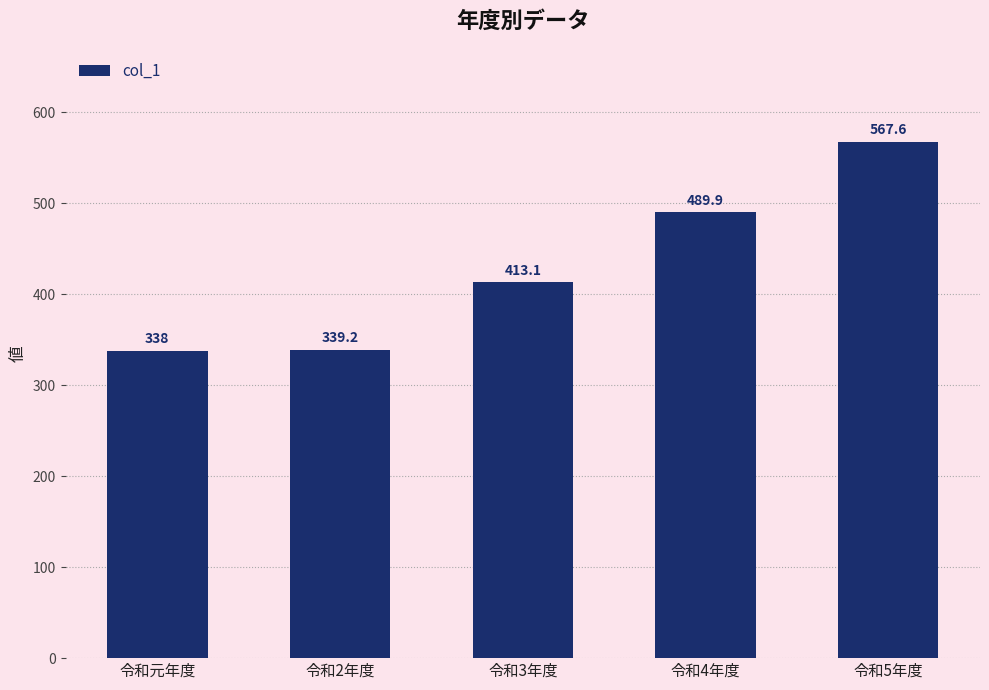

Reading right to left, transcribe all the data shown in this chart.

令和5年度=567.6	令和4年度=489.9	令和3年度=413.1	令和2年度=339.2	令和元年度=338.0